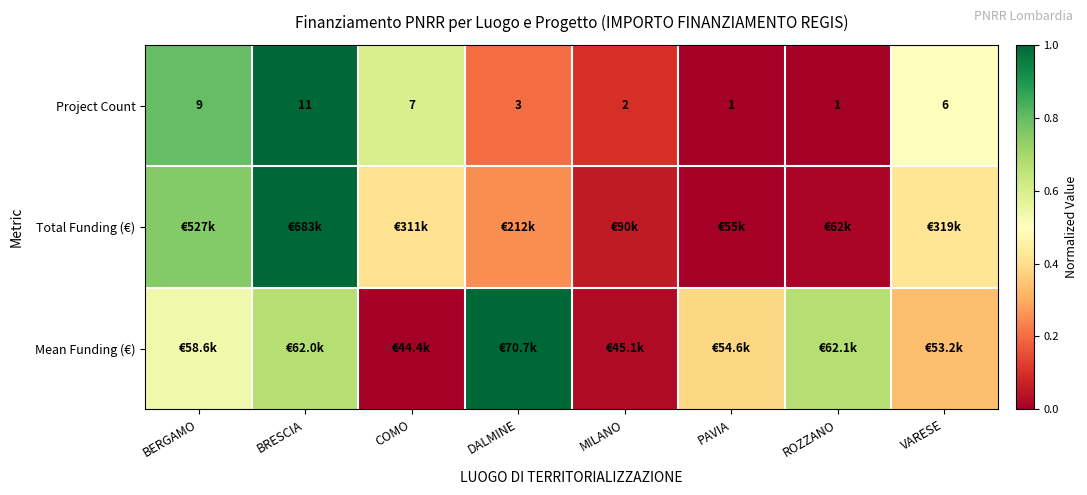

At which label is Project Count closest to 6?

VARESE